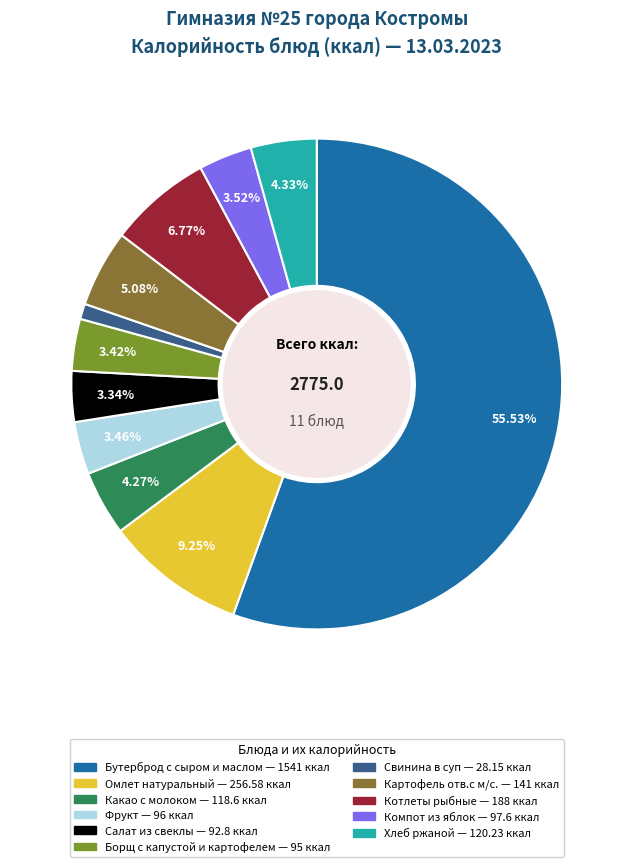

Which slice represents more than half of the pie?

Бутерброд с сыром и маслом